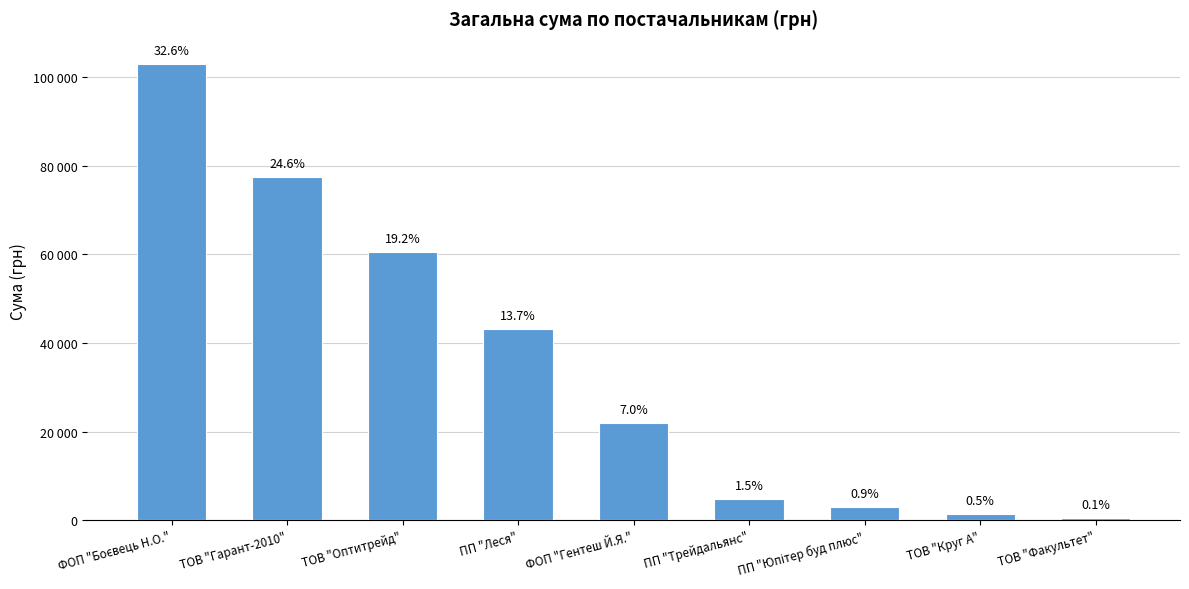

Is it true that the value at ПП "Трейдальянс" is 4749.0?

True